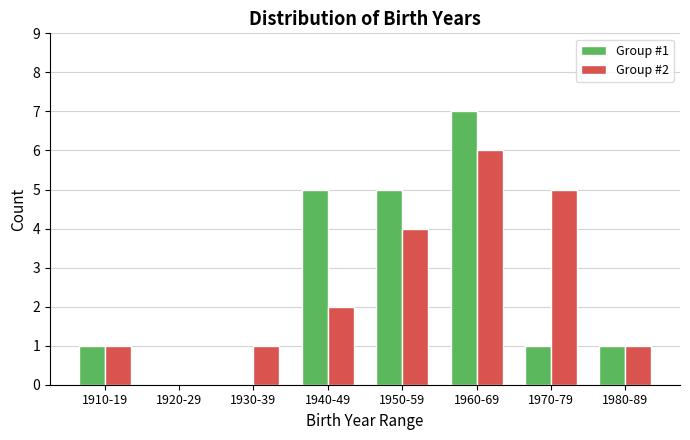

Reading right to left, list all the values displayed in this chart.

Group #1: 1980-89=1	1970-79=1	1960-69=7	1950-59=5	1940-49=5	1930-39=0	1920-29=0	1910-19=1
Group #2: 1980-89=1	1970-79=5	1960-69=6	1950-59=4	1940-49=2	1930-39=1	1920-29=0	1910-19=1